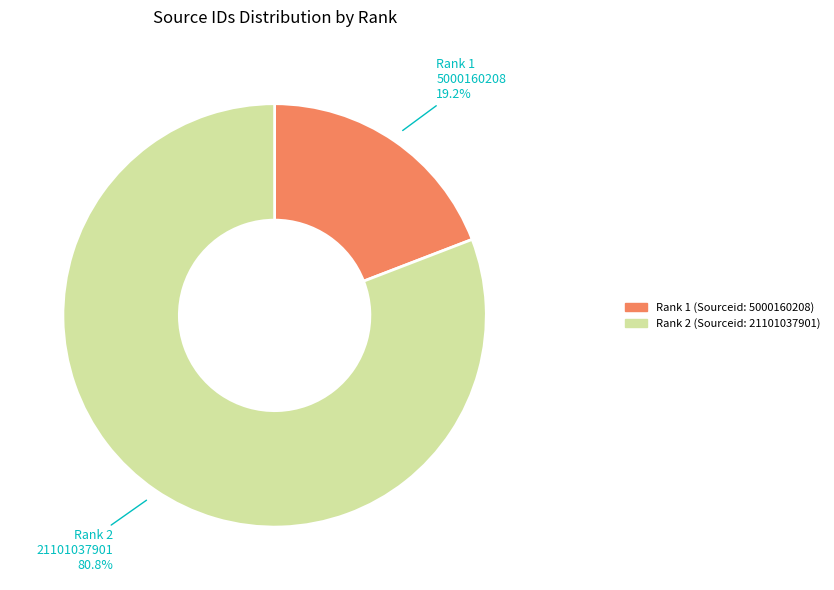

Count the number of slices in the pie.

2